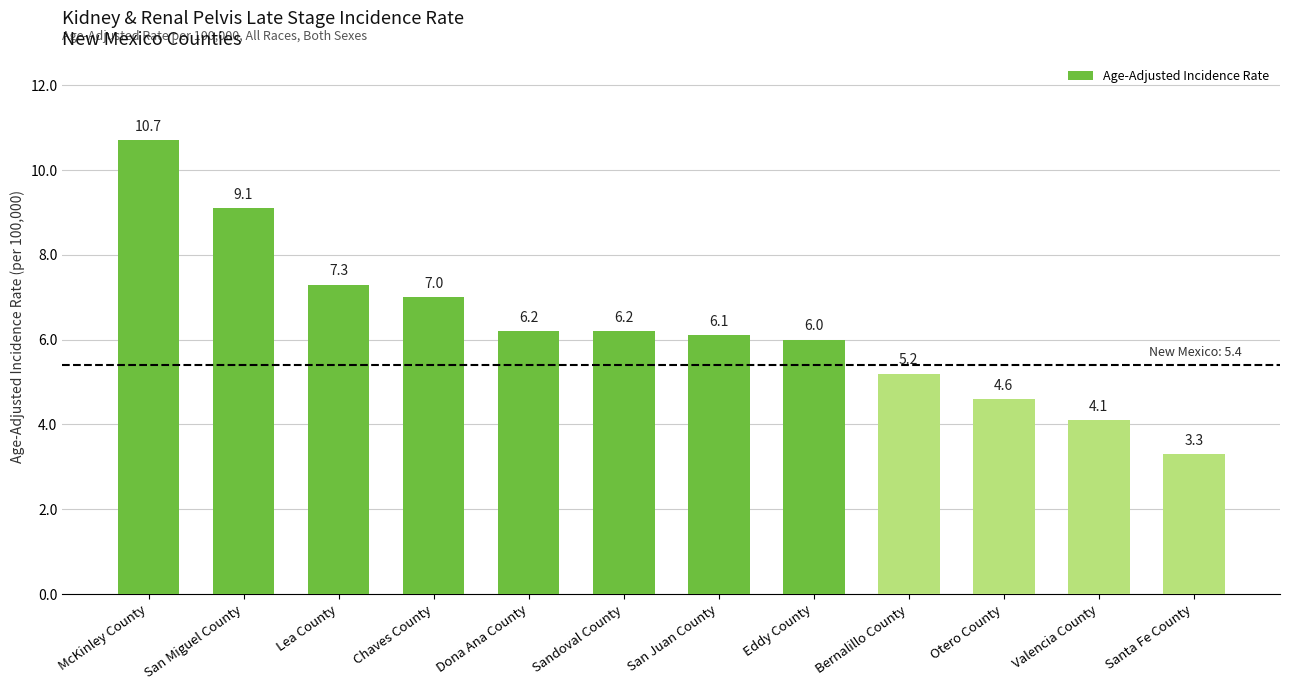

What is the minimum value shown in the chart?

3.3